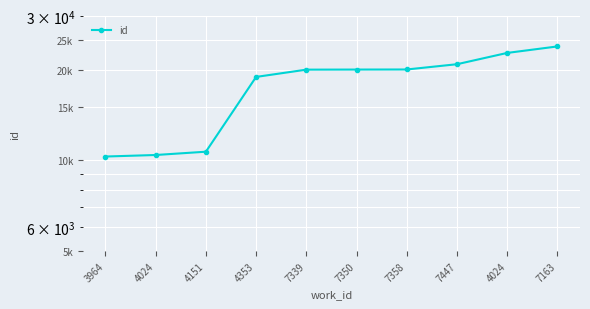

List the labels in order of value, smallest first.

3964, 4024, 4151, 4353, 7339, 7350, 7358, 7447, 4024, 7163